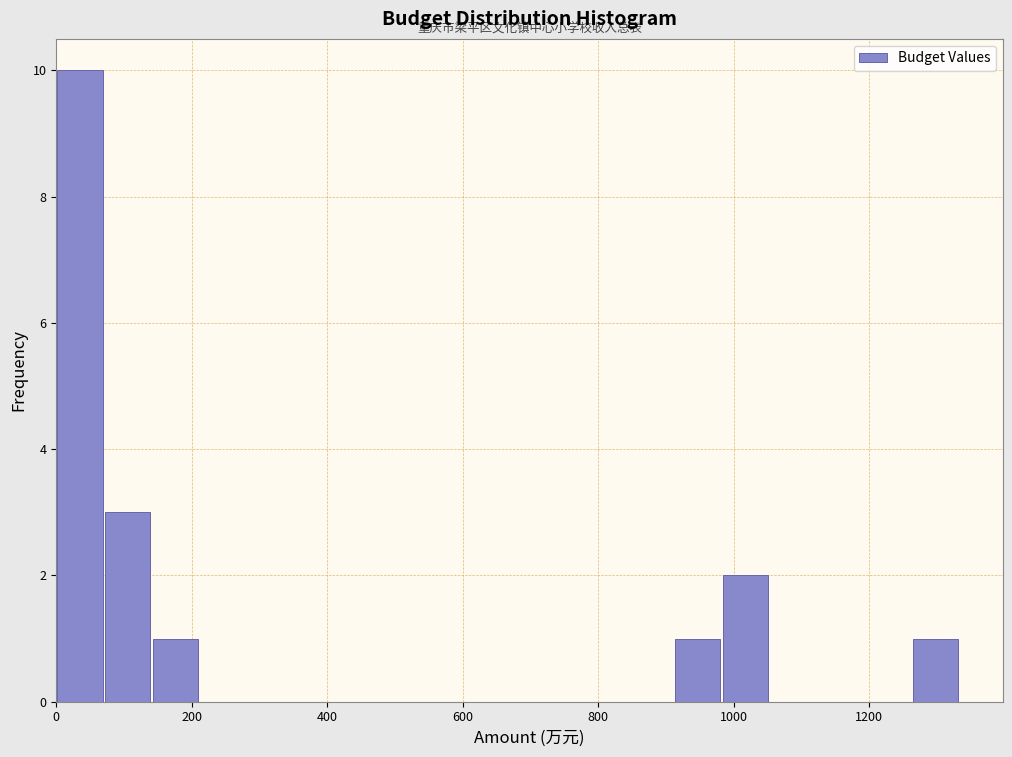

Read against the x-axis, roughly where is the centre of the tallest bar?

40